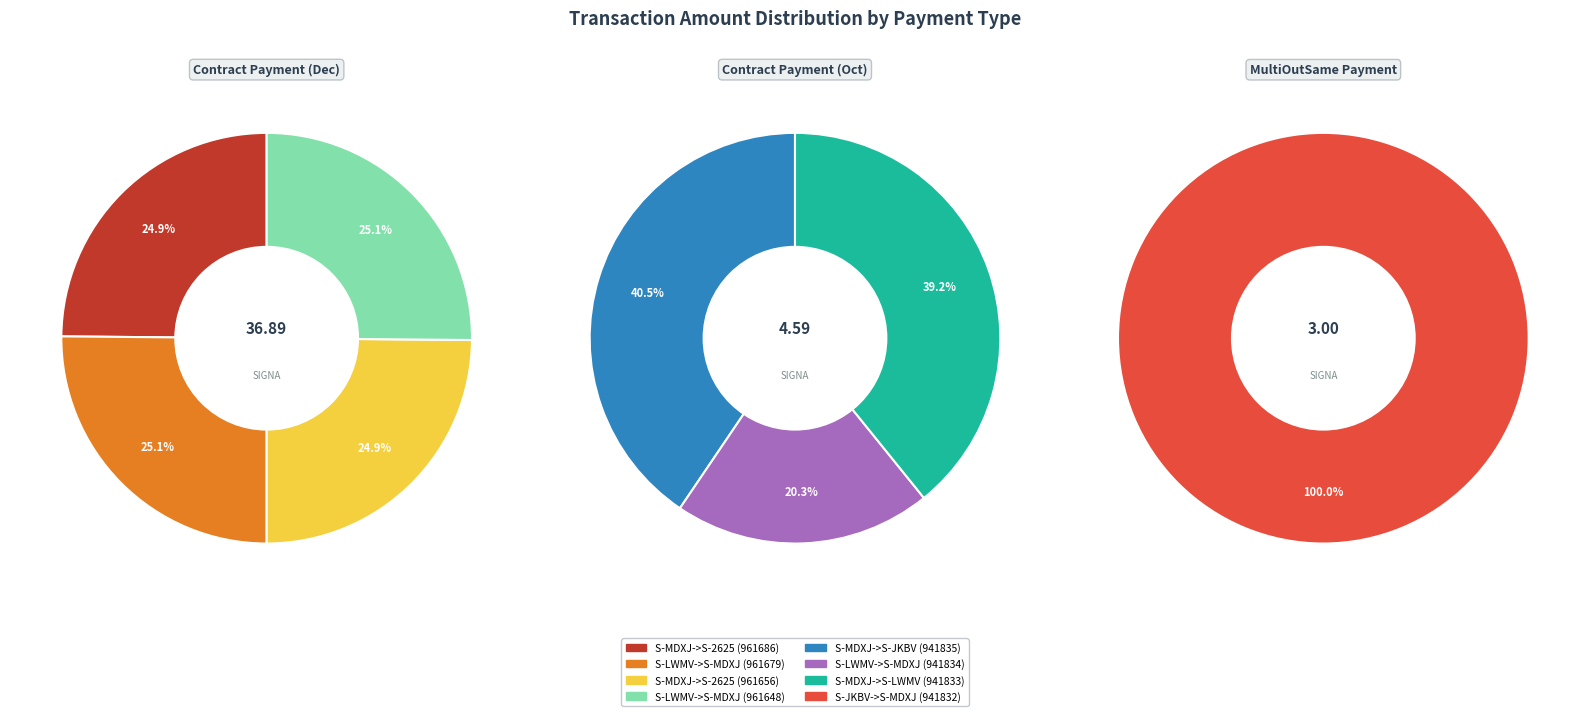

How many slices are in this pie chart?

8